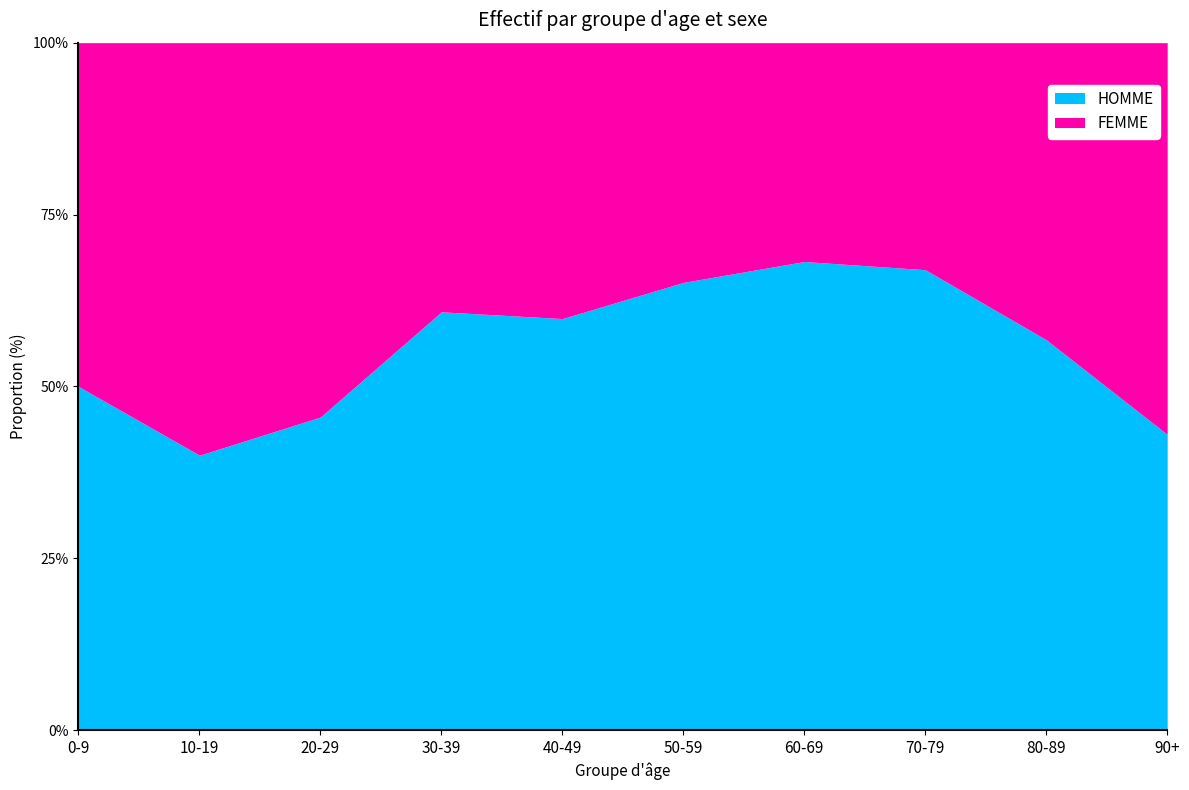

At how many categories does at least one series exceed 4679?

4